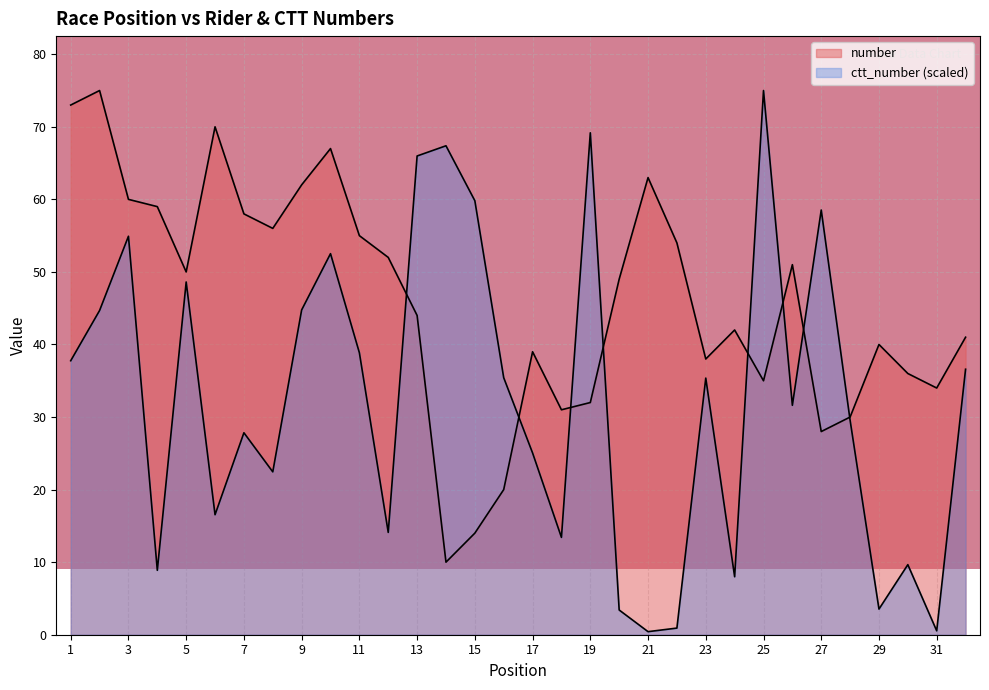

What is the minimum value shown in the chart?

0.4